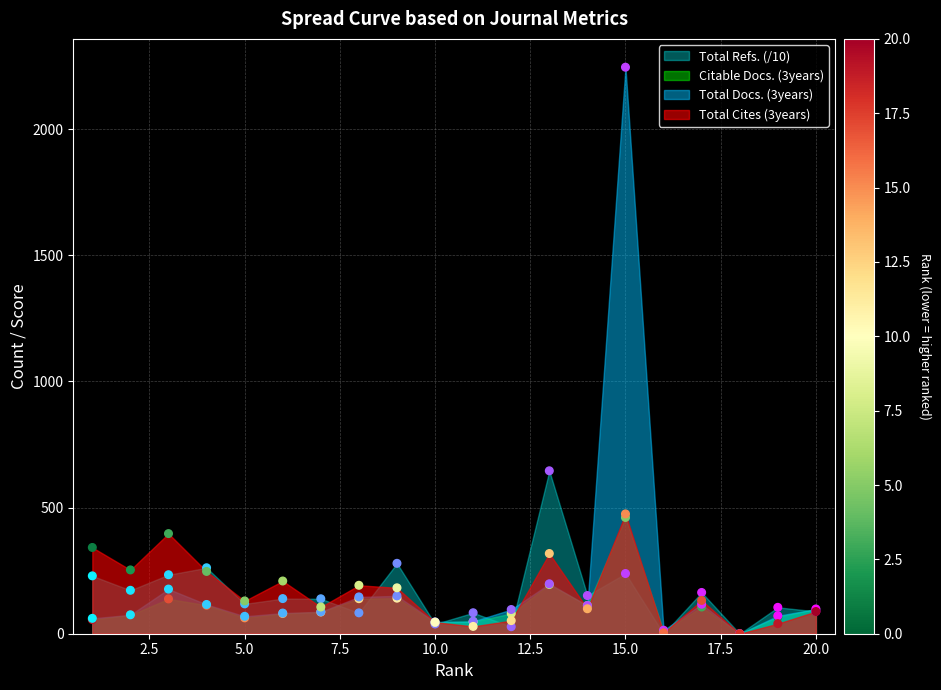

At how many categories does at least one series exceed 1561?

1